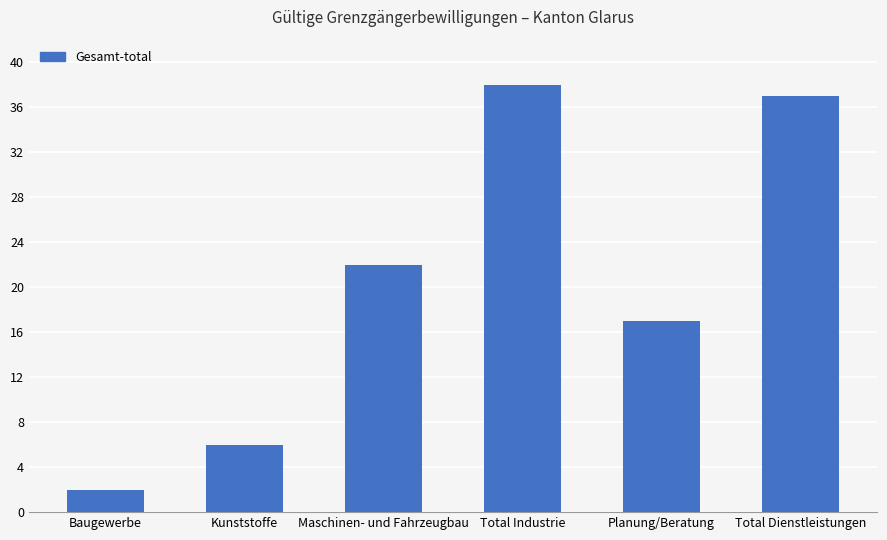

Reading right to left, extract all data points from this chart.

Total Dienstleistungen=37	Planung/Beratung=17	Total Industrie=38	Maschinen- und Fahrzeugbau=22	Kunststoffe=6	Baugewerbe=2